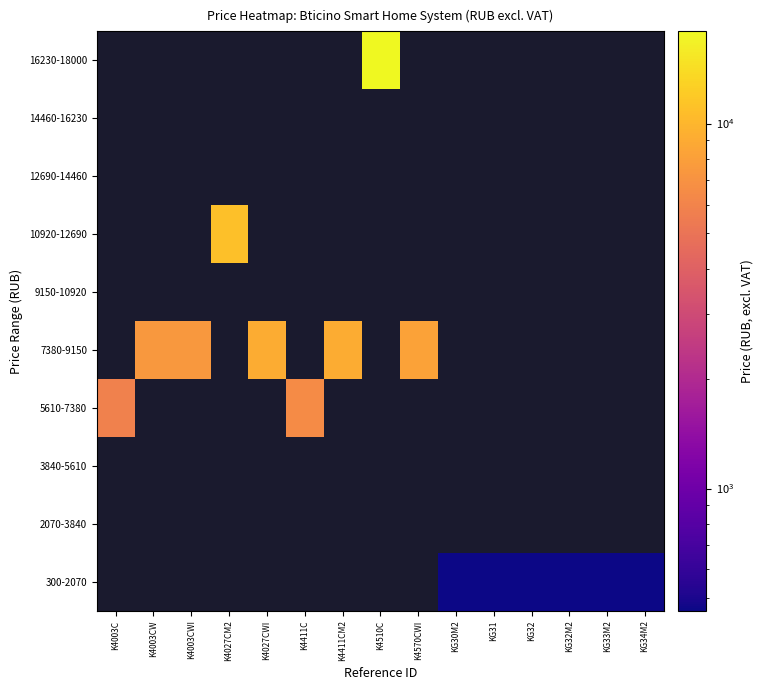

What is the greatest value displayed?

17888.3